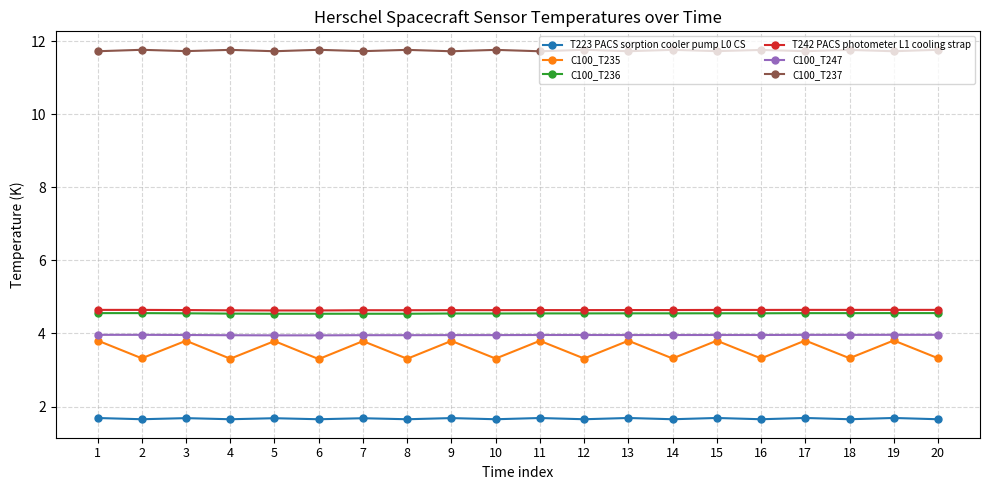

What is the sum of the T242 PACS photometer L1 cooling strap values at 15 and 13?

9.3